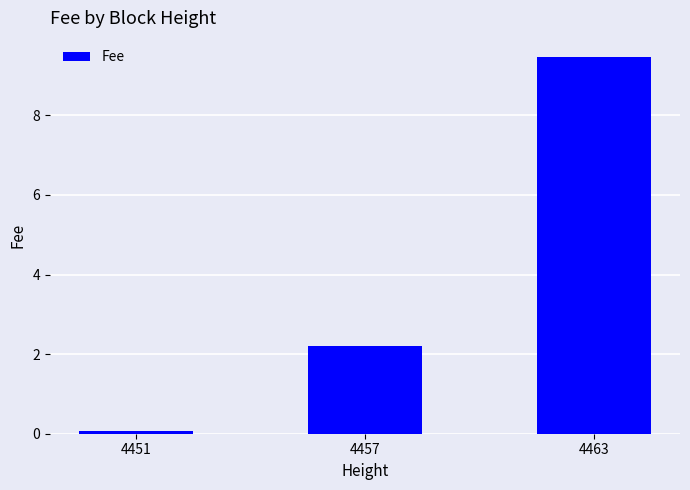

Which has a higher value, 4451 or 4463?

4463